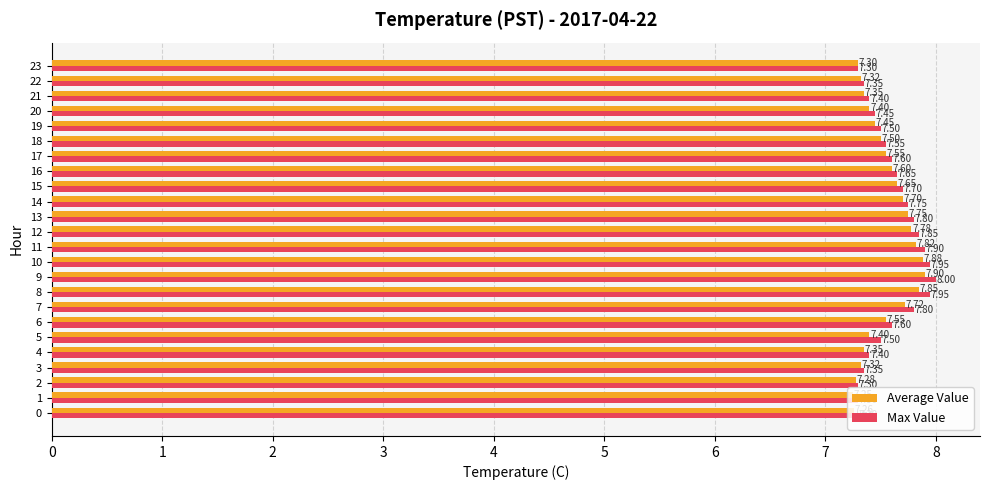

List the series in order of their overall mean, lowest first.

Average Value, Max Value